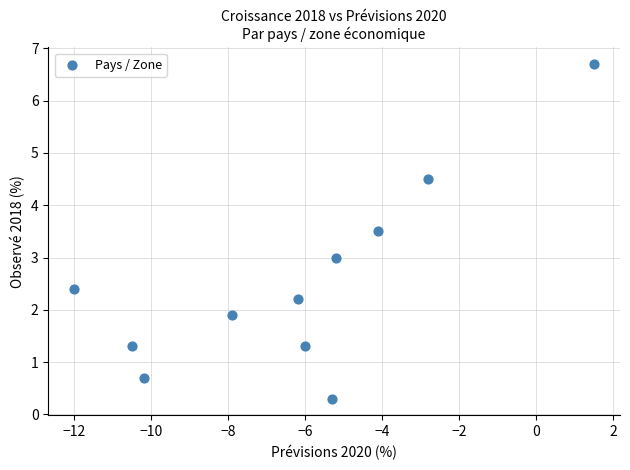

What is the average X value?

-6.2